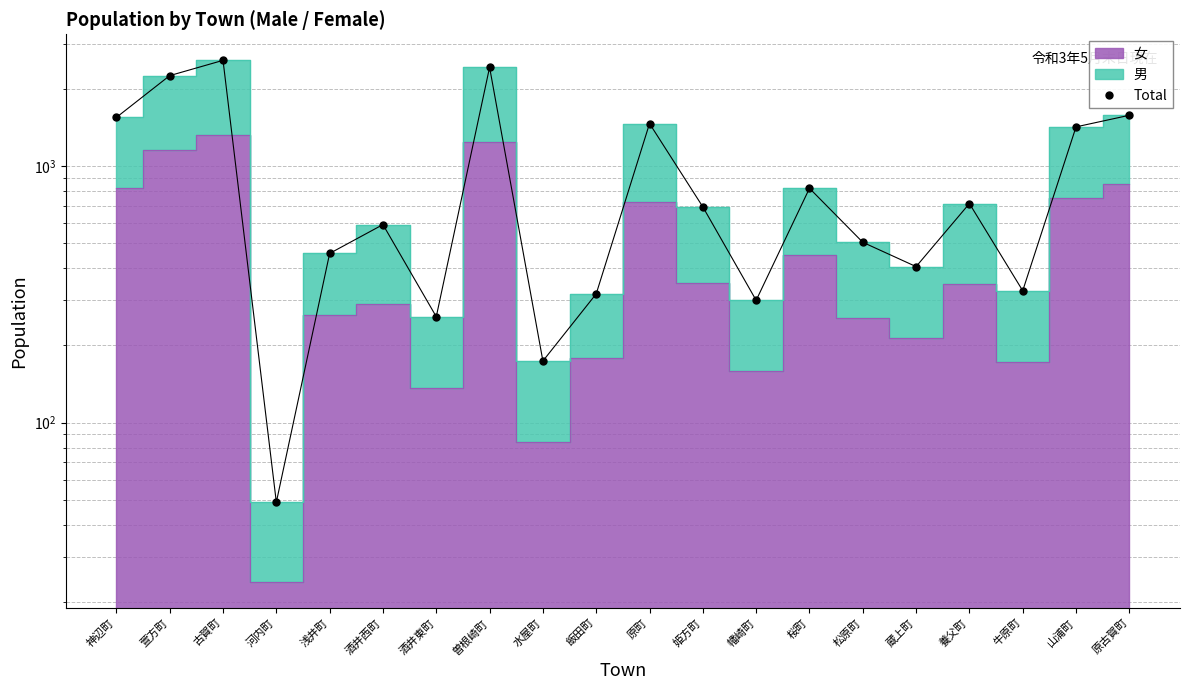

Reading right to left, transcribe all the data shown in this chart.

原古賀町=1579	山浦町=1423	牛原町=327	養父町=715	蔵上町=406	松原町=505	桜町=820	幡崎町=300	姫方町=694	原町=1466	飯田町=318	水屋町=174	曽根崎町=2429	酒井東町=259	酒井西町=592	浅井町=457	河内町=49	古賀町=2585	萱方町=2254	神辺町=1549